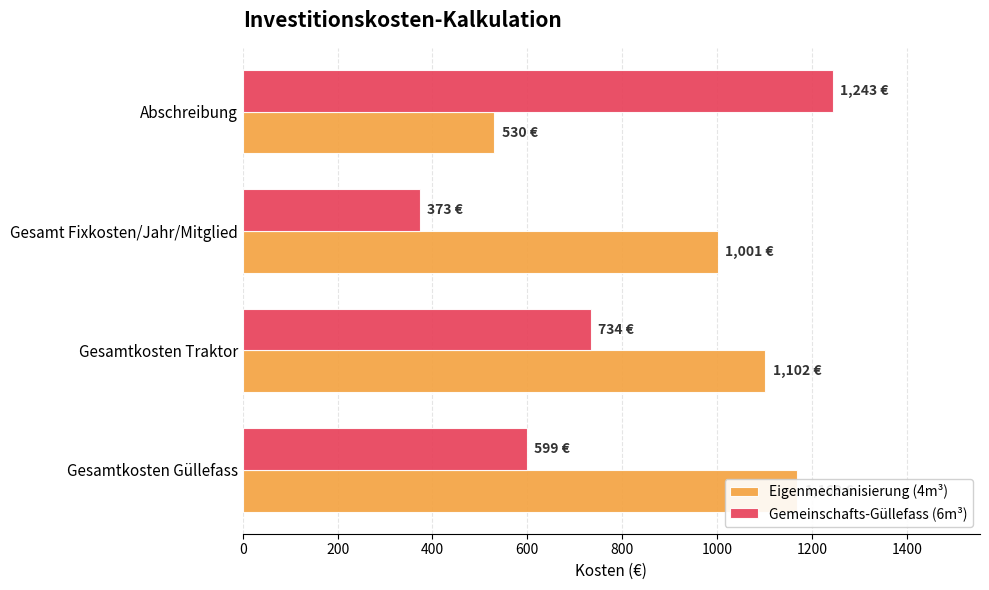

What is the sum of all Eigenmechanisierung (4m³) values?

3801.6